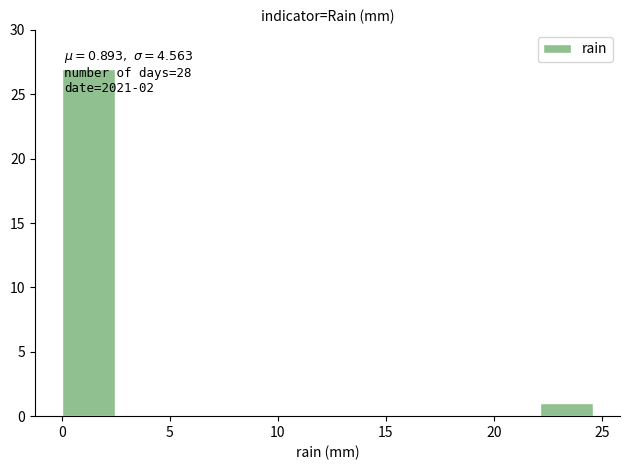

Over which range of the x-axis is the bar tallest?

0.0 to 2.5